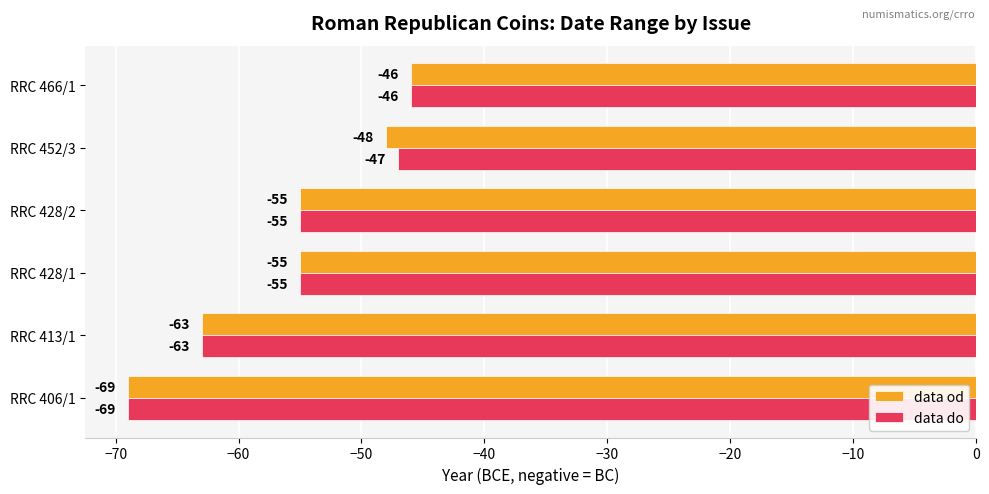

List the series in order of their overall mean, lowest first.

data od, data do